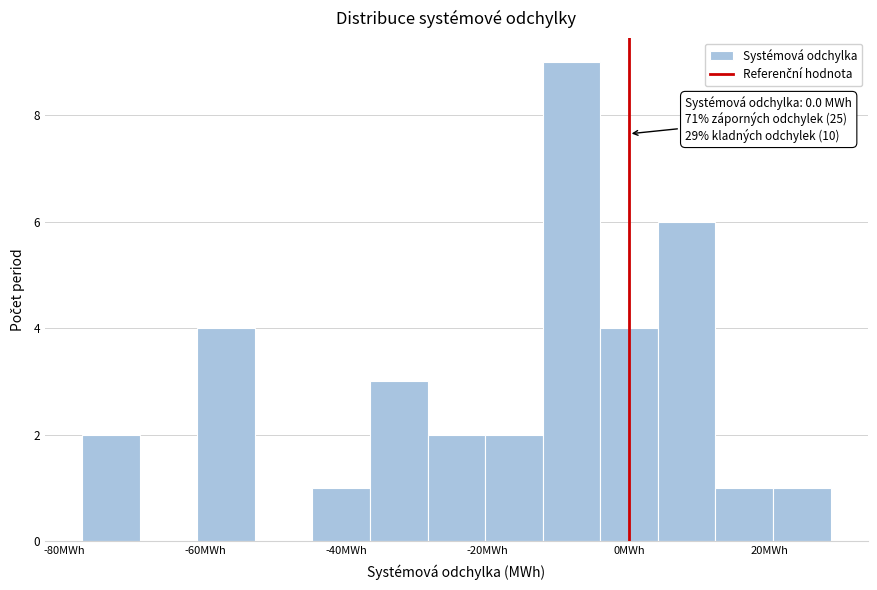

Over which range of the x-axis is the bar tallest?

-12 to -4